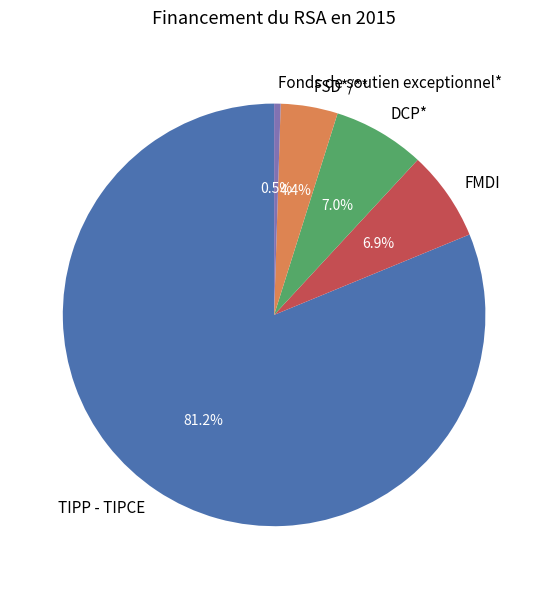

What portion of the pie excludes FSD*/**?

95.6%